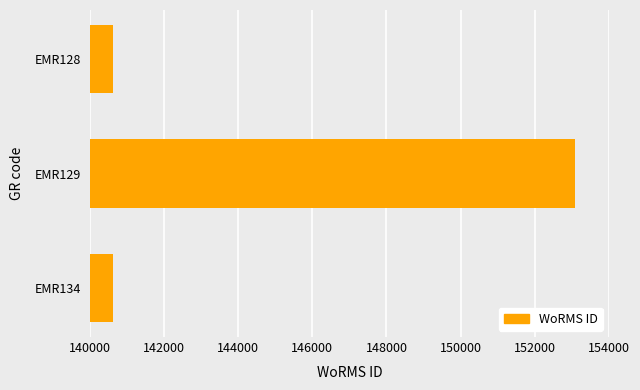

The value at EMR134 is 140625. True or false?

True